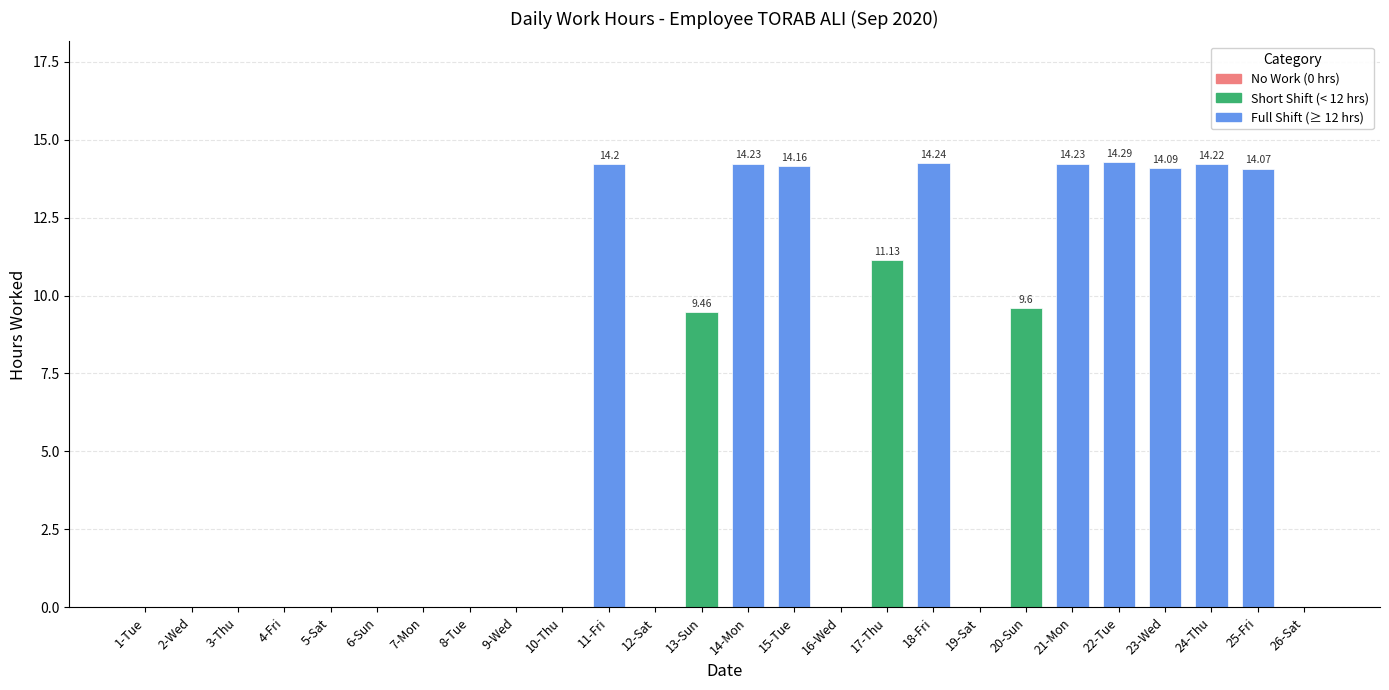

True or false: the data shows 9.8 at 10-Thu.

False